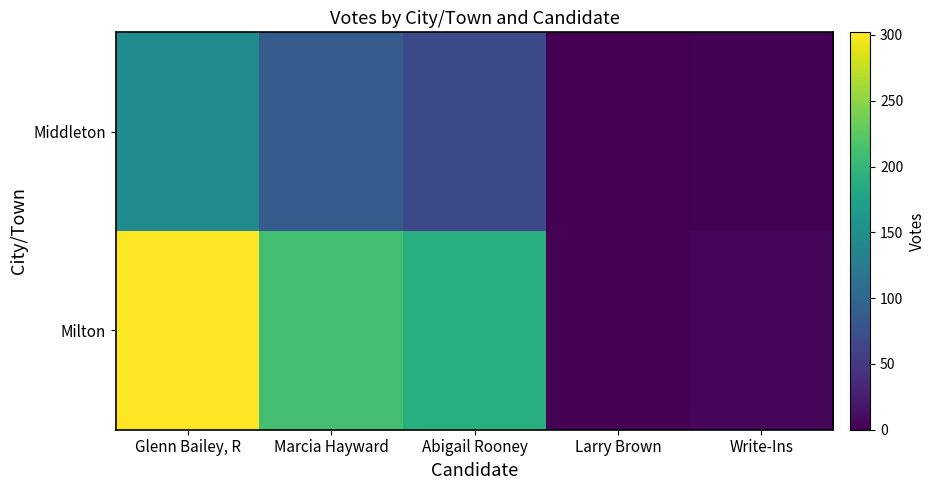

List the series in order of their overall mean, highest first.

Milton, Middleton